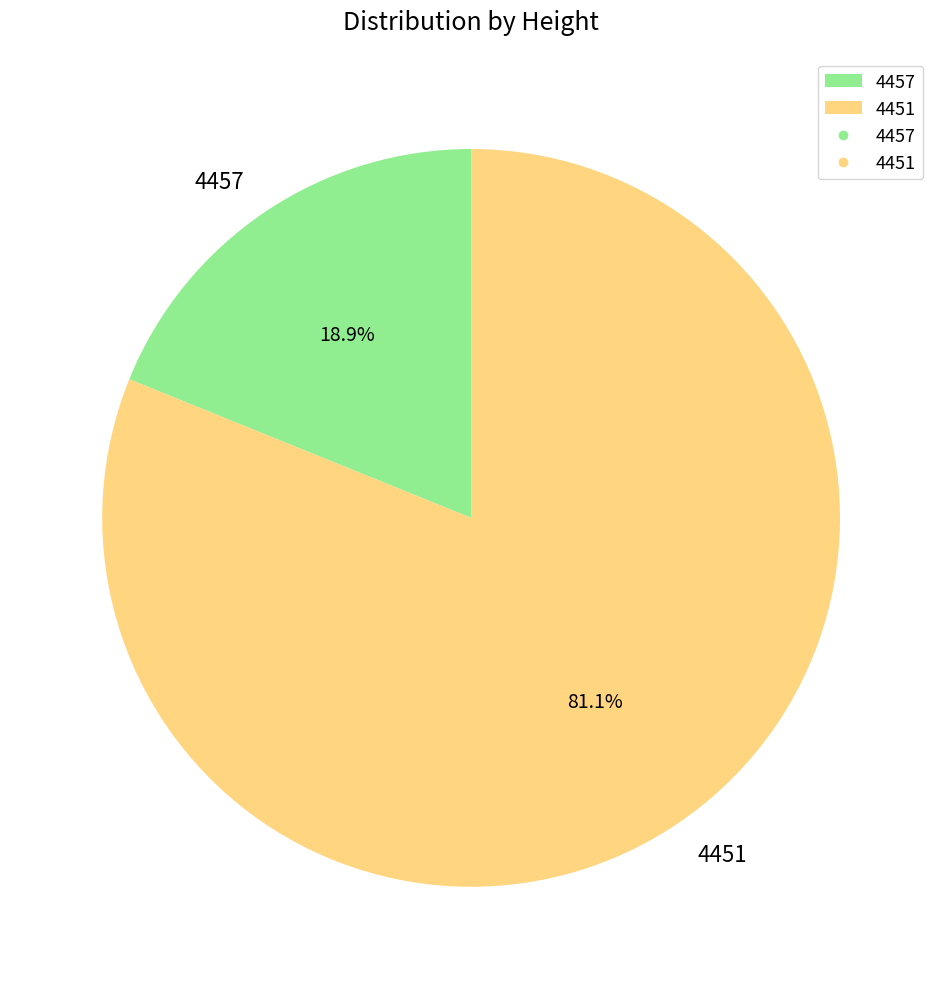

Does 4457 account for over 50% of the chart?

No